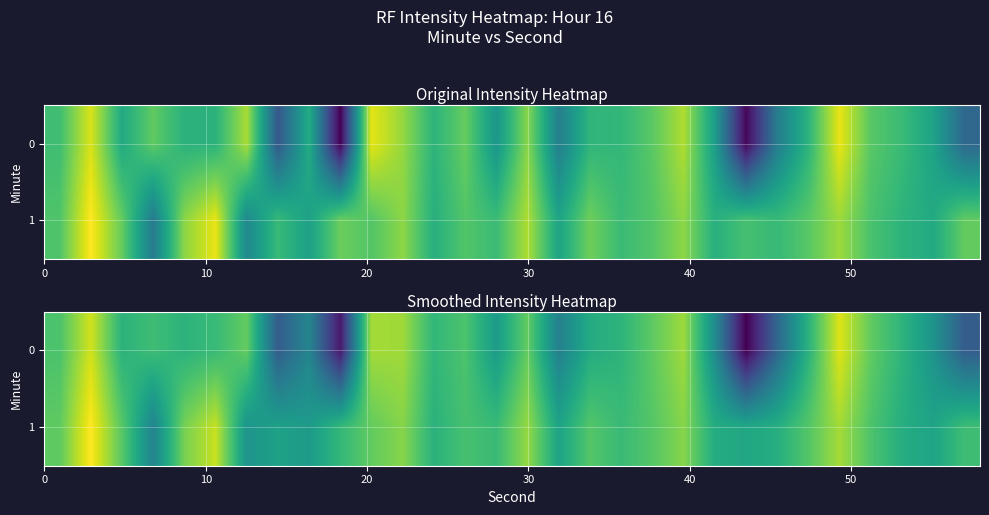

What is the average value of the 0 series?

-131.8